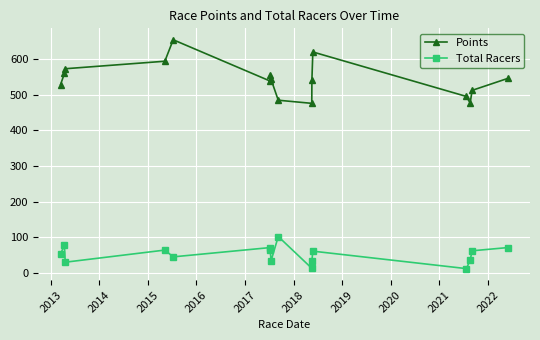

How many interior local peaks does the Points series have?

3